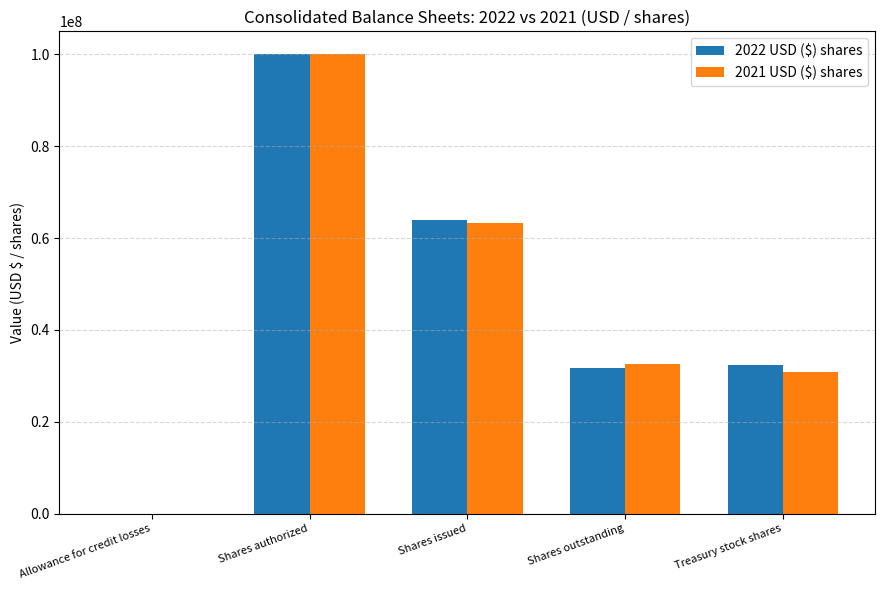

What is the total value across all series at Shares issued?

127293350